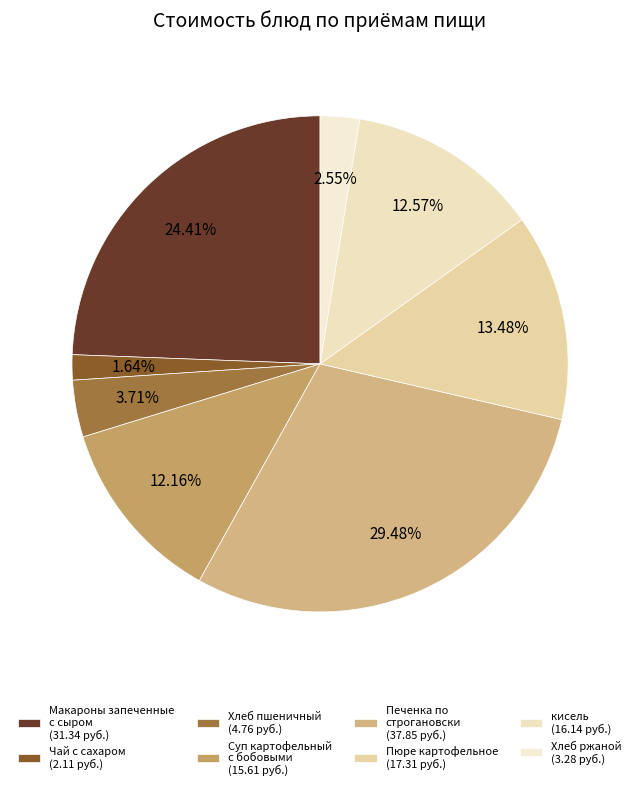

What is the smallest slice in the pie chart?

Чай с сахаром